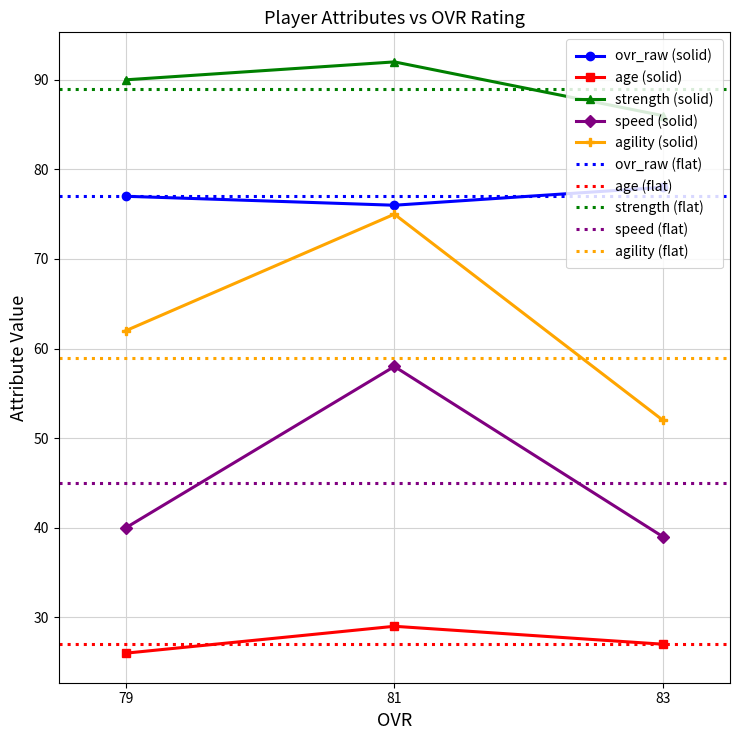

What value does the ovr_raw series have at 79?

77